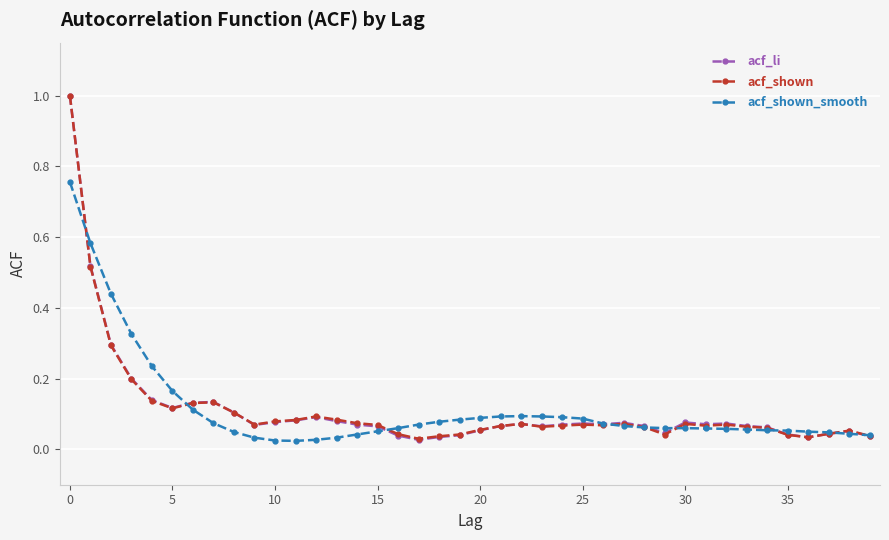

True or false: acf_li has more than 1 points higher than both neighbors.

True